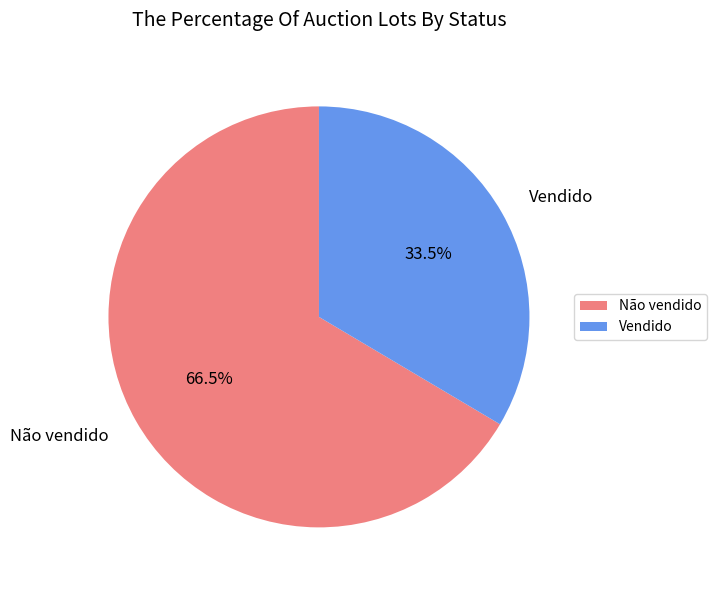

To the nearest percent, what is the difference between the Não vendido and Vendido slice percentages?

33%